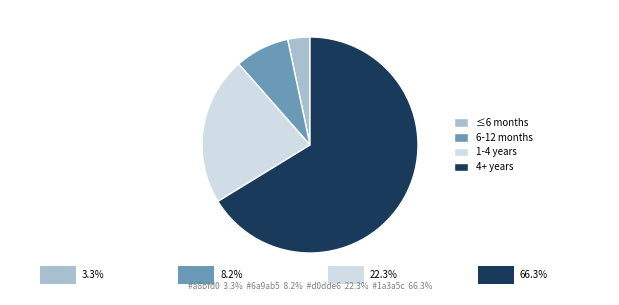

Which has a higher value, 4+ years or 1-4 years?

4+ years